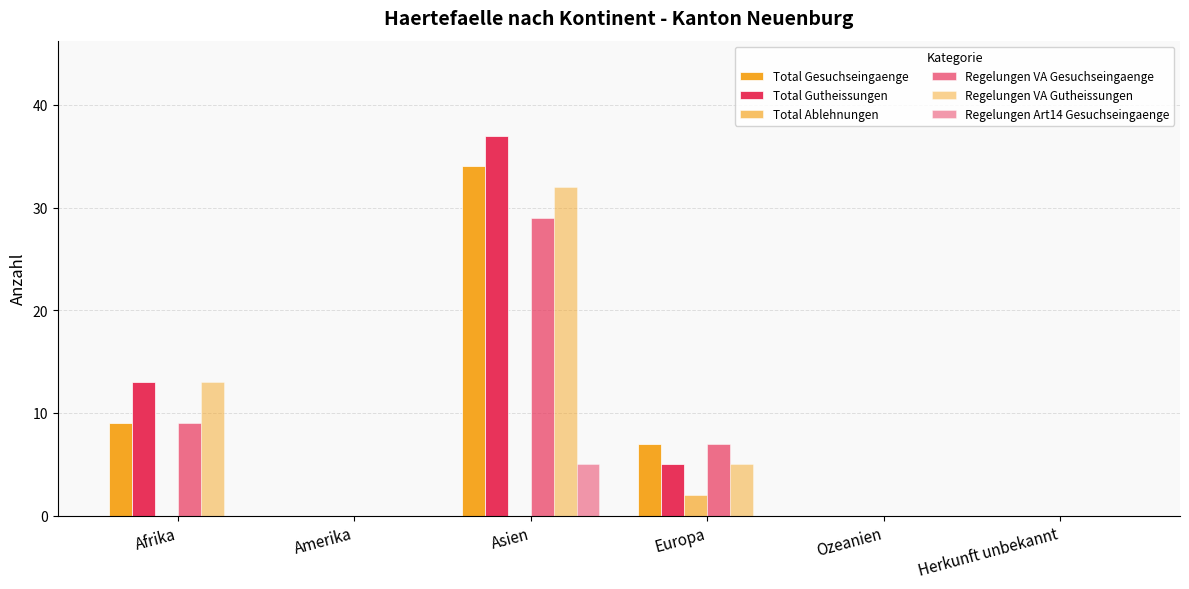

How many groups of bars are there?

6